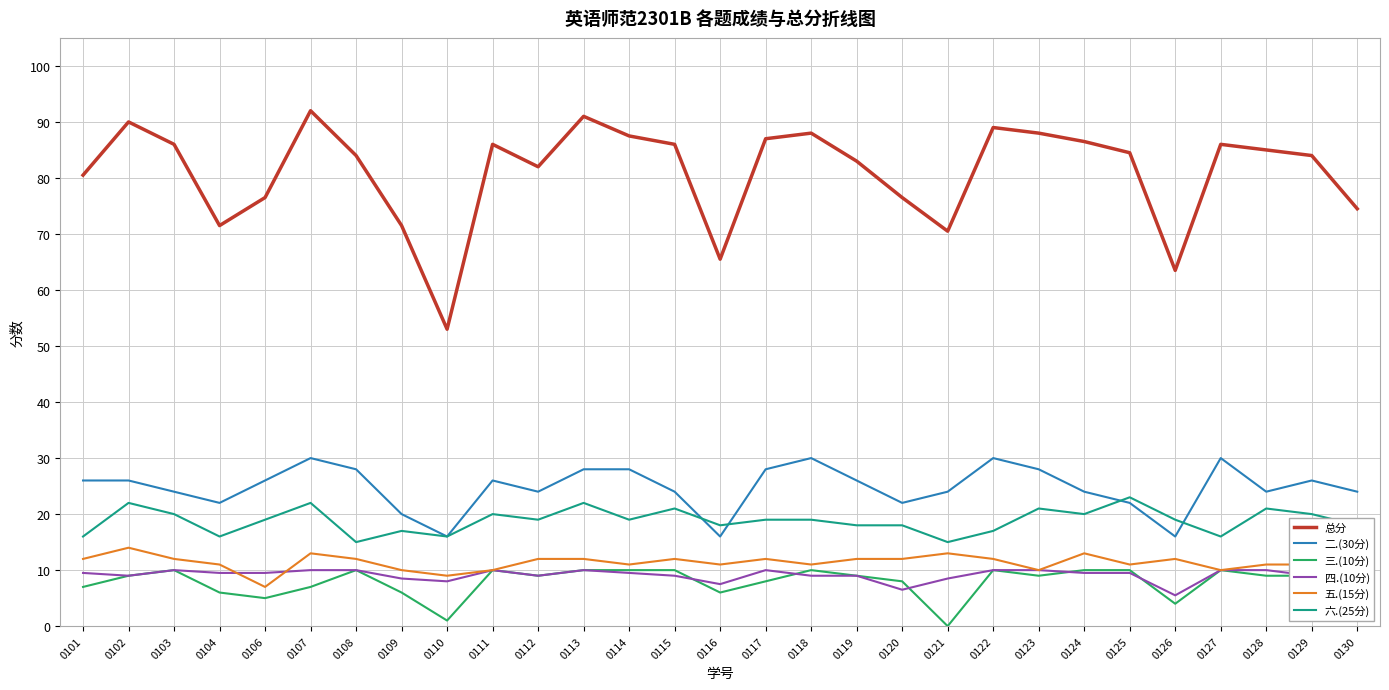

Reading right to left, list all the values displayed in this chart.

总分: 0130=74.5	0129=84.0	0128=85.0	0127=86.0	0126=63.5	0125=84.5	0124=86.5	0123=88.0	0122=89.0	0121=70.5	0120=76.5	0119=83.0	0118=88.0	0117=87.0	0116=65.5	0115=86.0	0114=87.5	0113=91.0	0112=82.0	0111=86.0	0110=53.0	0109=71.5	0108=84.0	0107=92.0	0106=76.5	0104=71.5	0103=86.0	0102=90.0	0101=80.5
二.(30分): 0130=24.0	0129=26.0	0128=24.0	0127=30.0	0126=16.0	0125=22.0	0124=24.0	0123=28.0	0122=30.0	0121=24.0	0120=22.0	0119=26.0	0118=30.0	0117=28.0	0116=16.0	0115=24.0	0114=28.0	0113=28.0	0112=24.0	0111=26.0	0110=16.0	0109=20.0	0108=28.0	0107=30.0	0106=26.0	0104=22.0	0103=24.0	0102=26.0	0101=26.0
三.(10分): 0130=3.0	0129=9.0	0128=9.0	0127=10.0	0126=4.0	0125=10.0	0124=10.0	0123=9.0	0122=10.0	0121=0.0	0120=8.0	0119=9.0	0118=10.0	0117=8.0	0116=6.0	0115=10.0	0114=10.0	0113=10.0	0112=9.0	0111=10.0	0110=1.0	0109=6.0	0108=10.0	0107=7.0	0106=5.0	0104=6.0	0103=10.0	0102=9.0	0101=7.0
四.(10分): 0130=9.5	0129=9.0	0128=10.0	0127=10.0	0126=5.5	0125=9.5	0124=9.5	0123=10.0	0122=10.0	0121=8.5	0120=6.5	0119=9.0	0118=9.0	0117=10.0	0116=7.5	0115=9.0	0114=9.5	0113=10.0	0112=9.0	0111=10.0	0110=8.0	0109=8.5	0108=10.0	0107=10.0	0106=9.5	0104=9.5	0103=10.0	0102=9.0	0101=9.5
五.(15分): 0130=11.0	0129=11.0	0128=11.0	0127=10.0	0126=12.0	0125=11.0	0124=13.0	0123=10.0	0122=12.0	0121=13.0	0120=12.0	0119=12.0	0118=11.0	0117=12.0	0116=11.0	0115=12.0	0114=11.0	0113=12.0	0112=12.0	0111=10.0	0110=9.0	0109=10.0	0108=12.0	0107=13.0	0106=7.0	0104=11.0	0103=12.0	0102=14.0	0101=12.0
六.(25分): 0130=18.0	0129=20.0	0128=21.0	0127=16.0	0126=19.0	0125=23.0	0124=20.0	0123=21.0	0122=17.0	0121=15.0	0120=18.0	0119=18.0	0118=19.0	0117=19.0	0116=18.0	0115=21.0	0114=19.0	0113=22.0	0112=19.0	0111=20.0	0110=16.0	0109=17.0	0108=15.0	0107=22.0	0106=19.0	0104=16.0	0103=20.0	0102=22.0	0101=16.0